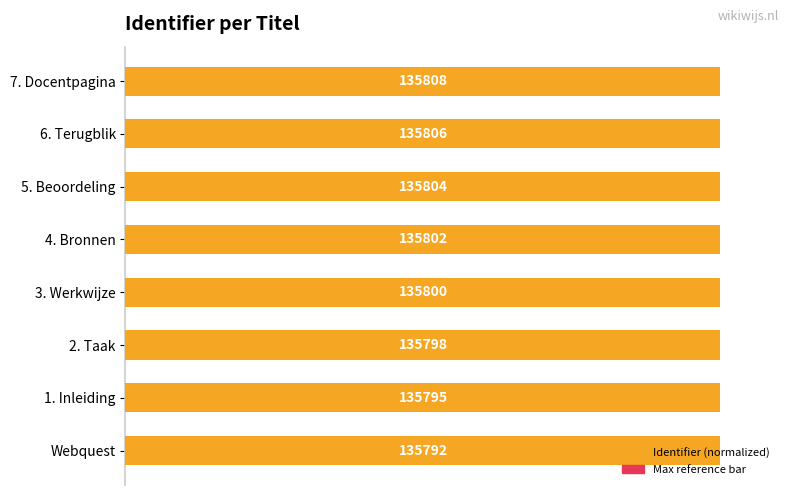

How many distinct data groups are displayed?

2